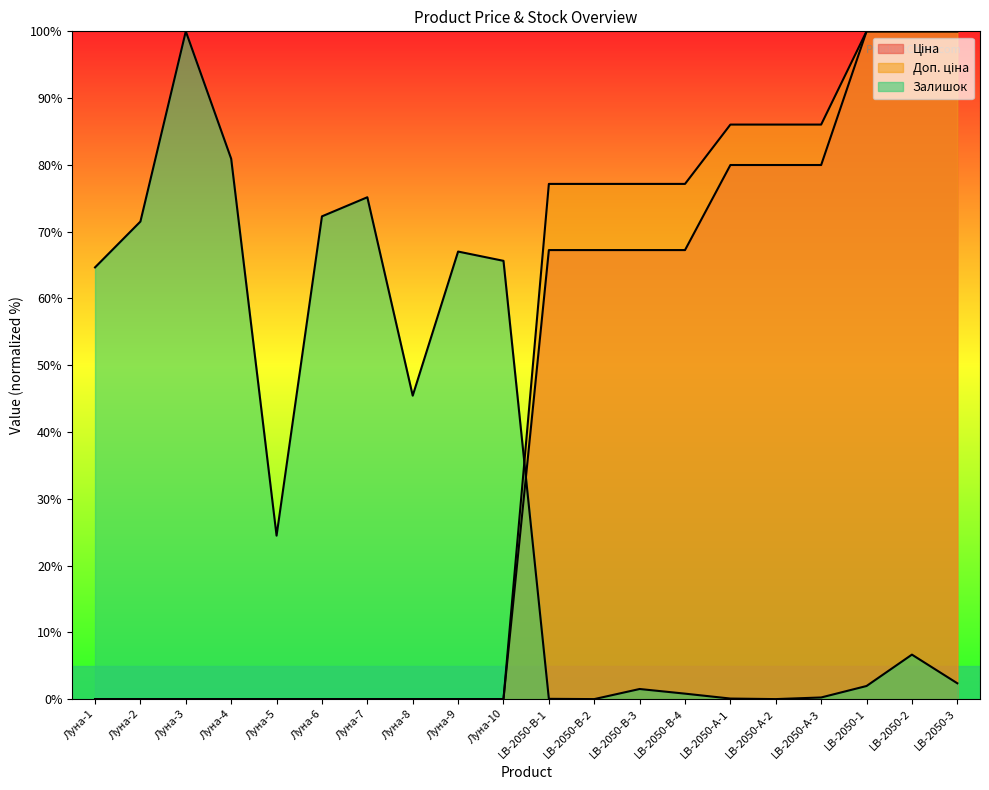

After their last crossing, which series has the higher values: Залишок or Ціна?

Ціна